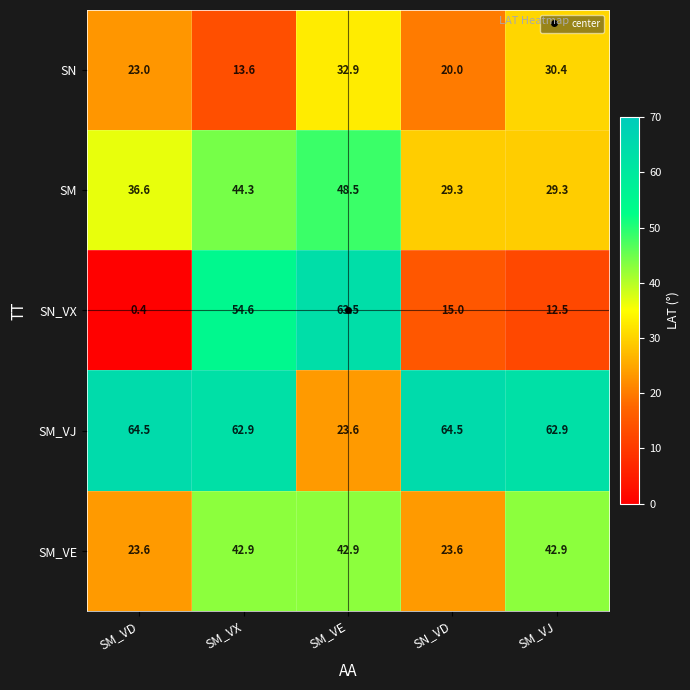

Which series has the largest total across all categories?

SM_VJ